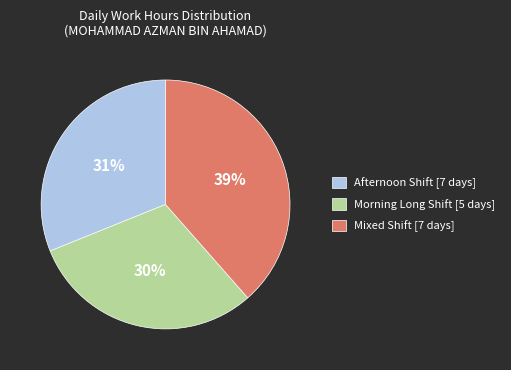

Which category has the biggest portion of the pie?

Mixed Shift [7 days]